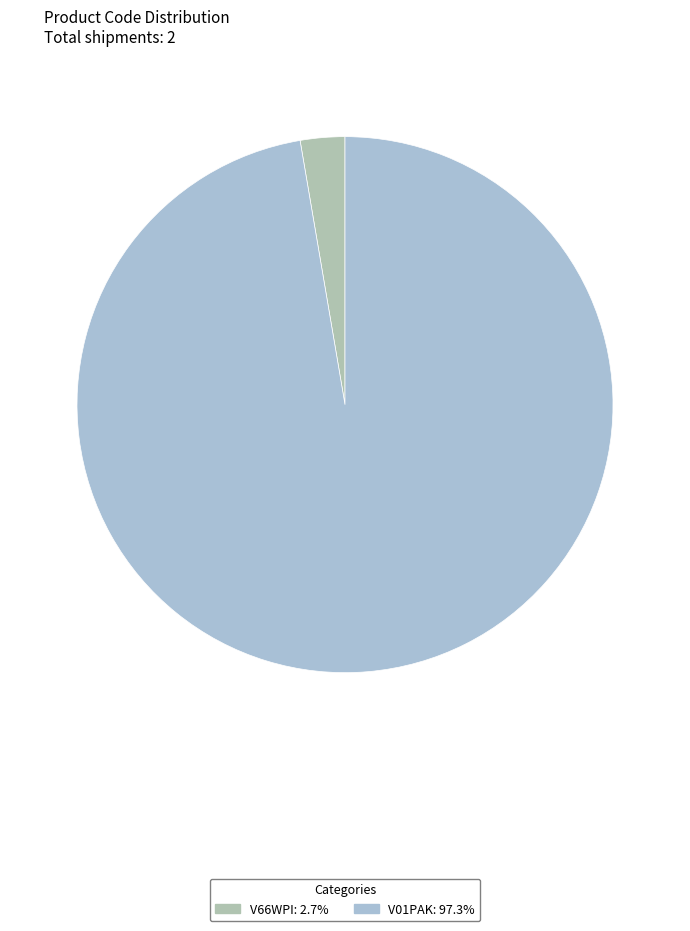

How many slices are in this pie chart?

2